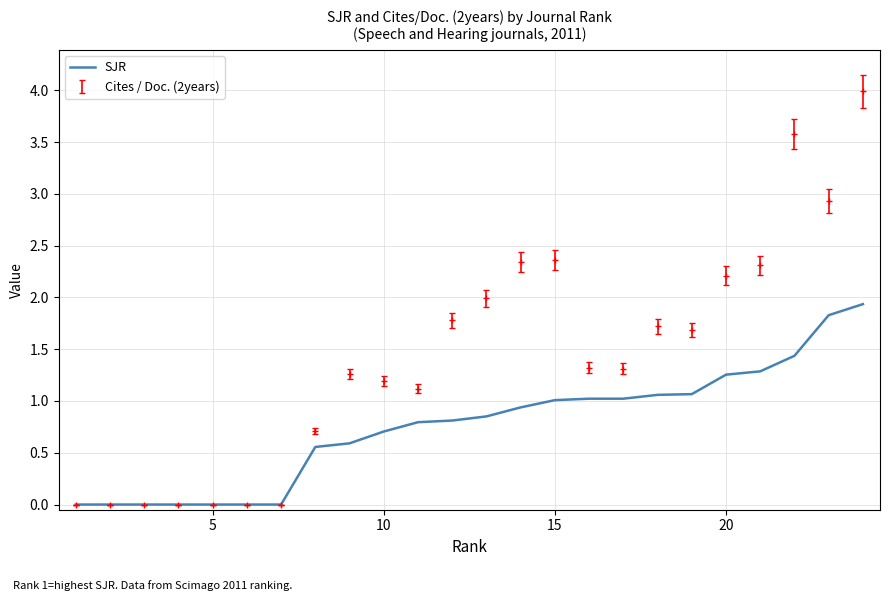

The SJR series shows 0.7 at 10. True or false?

True